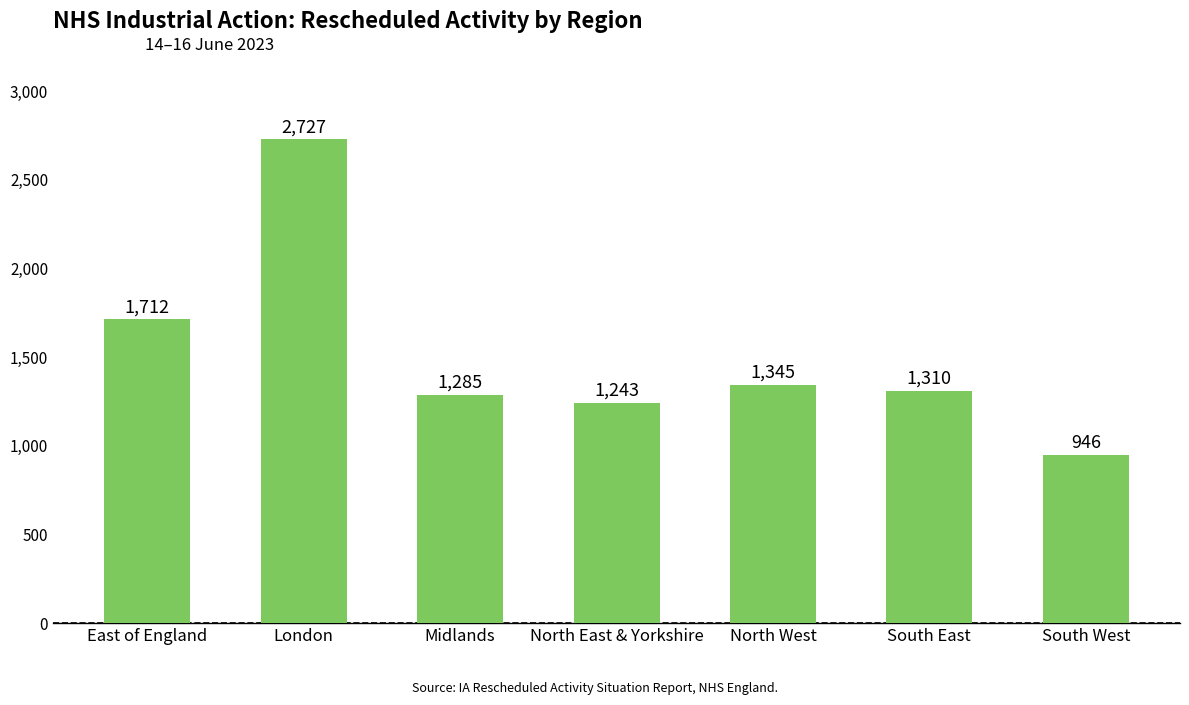

What is the change in value from East of England to South West?

-766